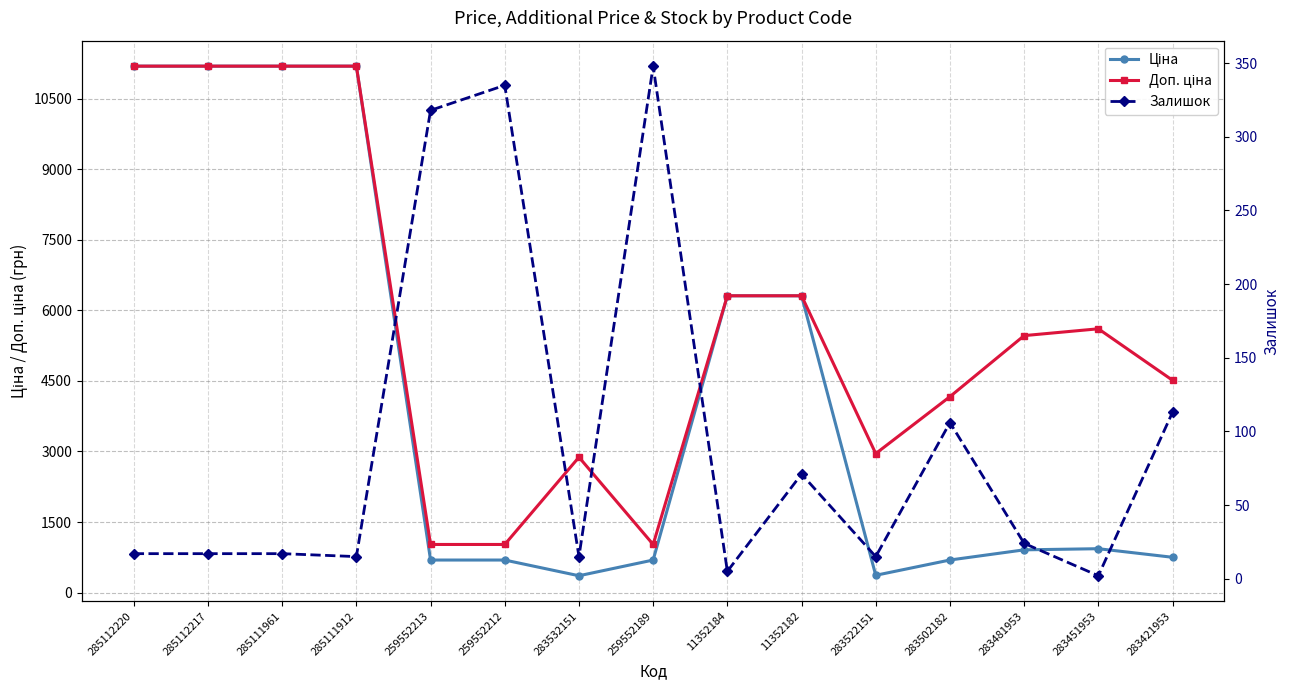

What is the total value across all series at 283532151?

3253.7